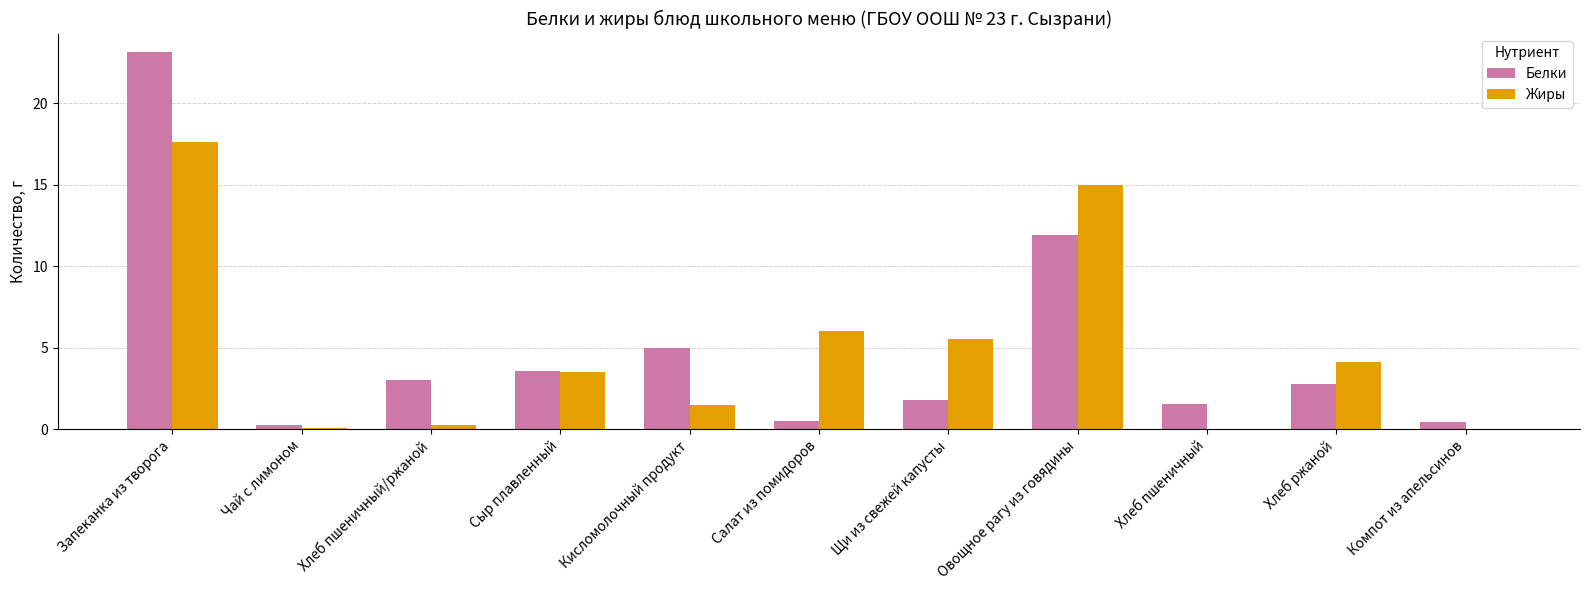

Between Сыр плавленный and Компот из апельсинов, which series saw the biggest shift?

Жиры